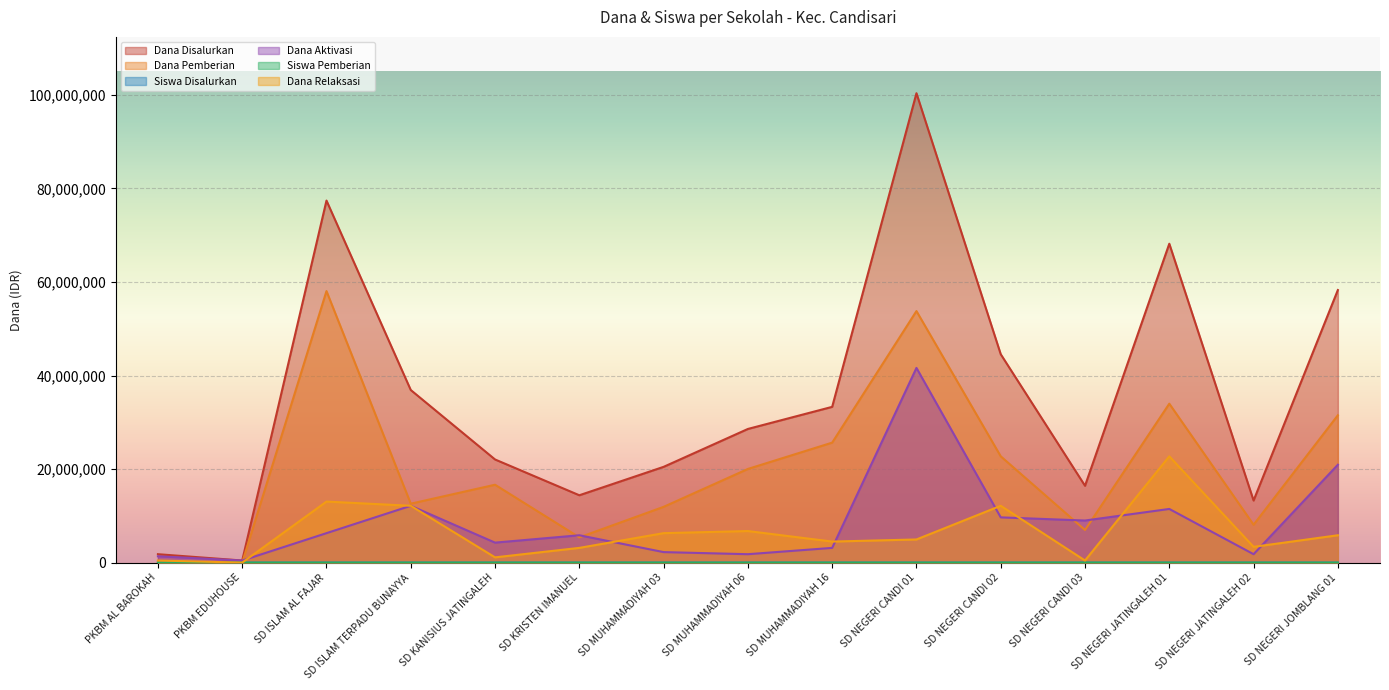

What is the total value across all series at PKBM EDUHOUSE?

900001